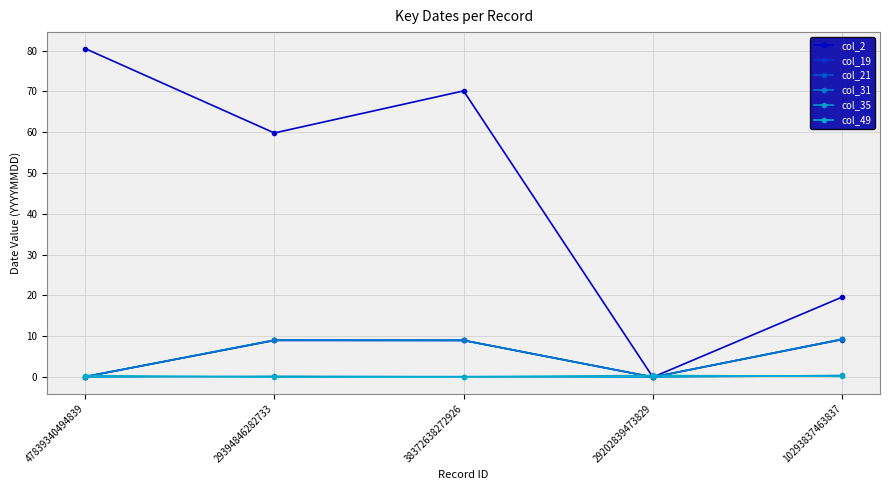

Is it true that col_49 equals 0.1 at 38372638272926?

True